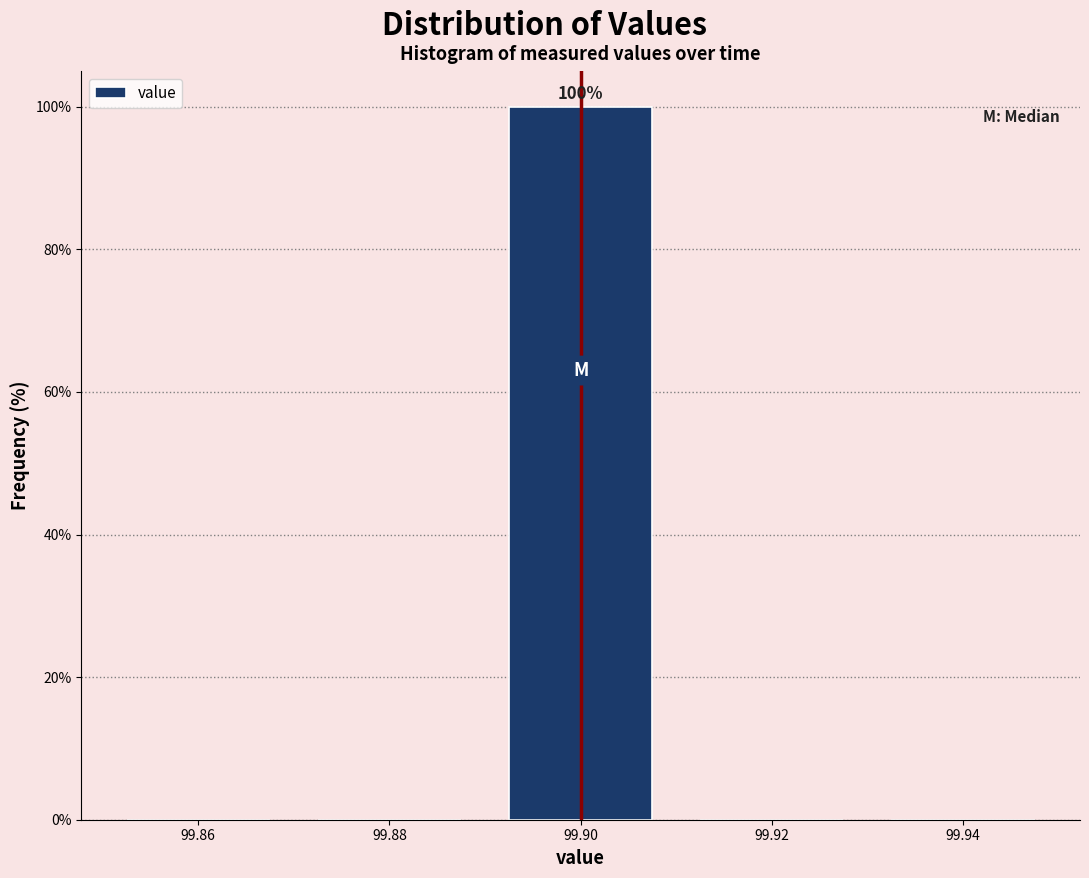

Which range on the x-axis has the tallest bar?

99.89 to 99.91